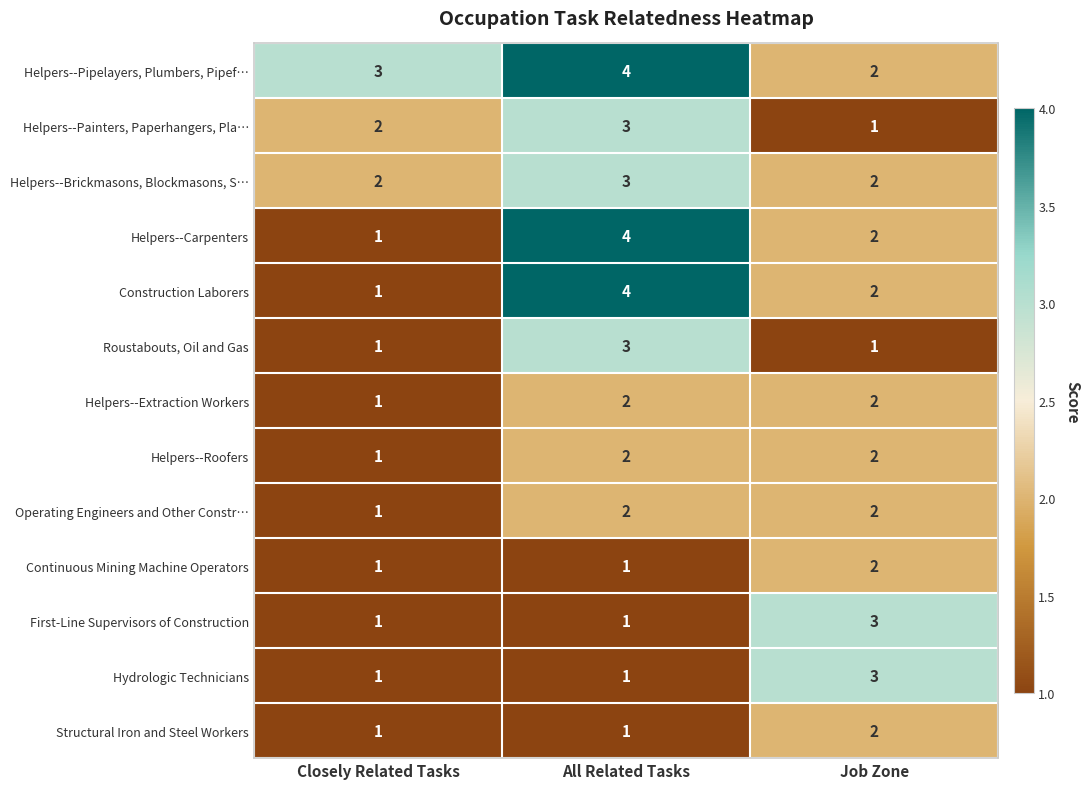

Rank the categories by Construction Laborers value from lowest to highest.

Closely Related Tasks, Job Zone, All Related Tasks